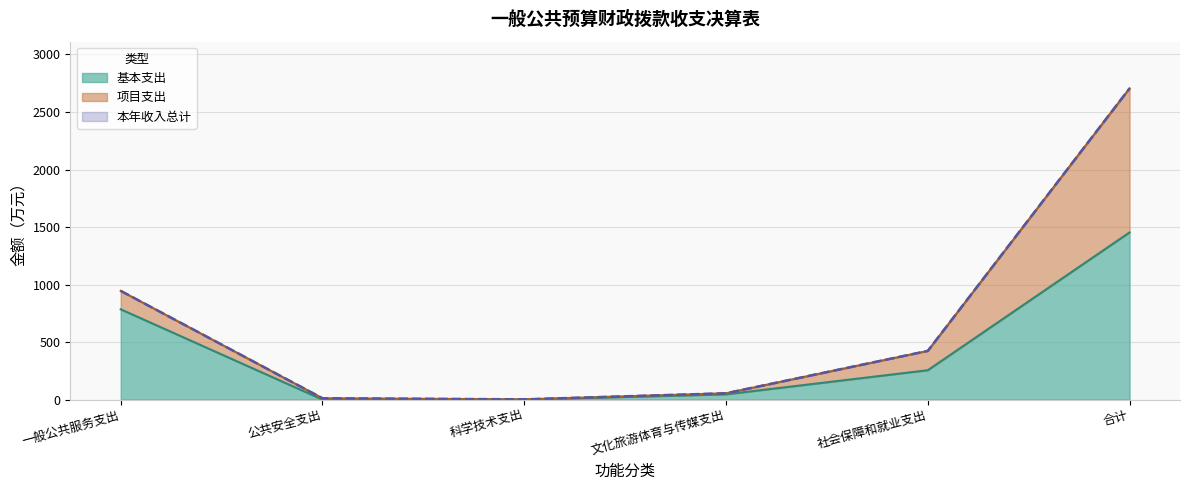

Which category has the lowest value across all series?

科学技术支出